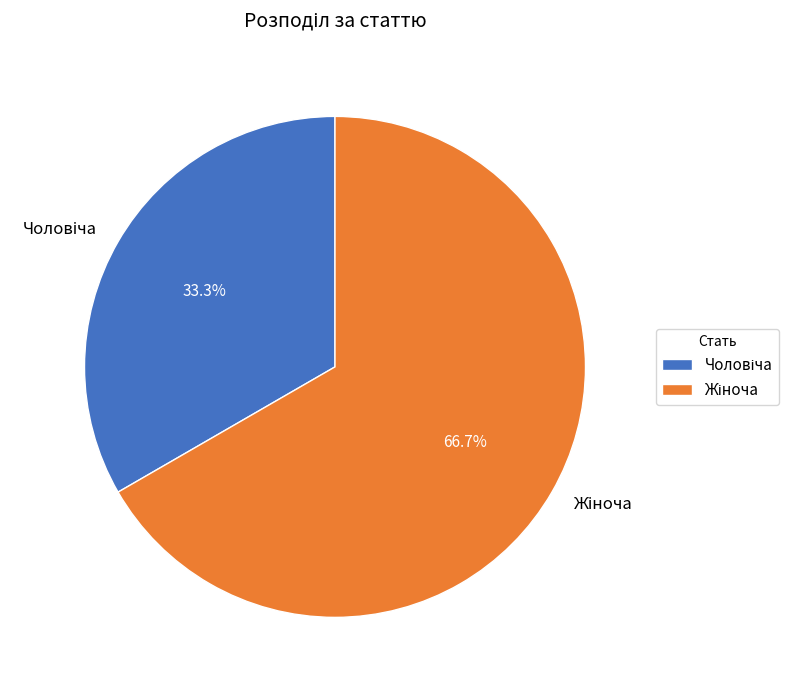

Does any single category account for the majority?

Yes